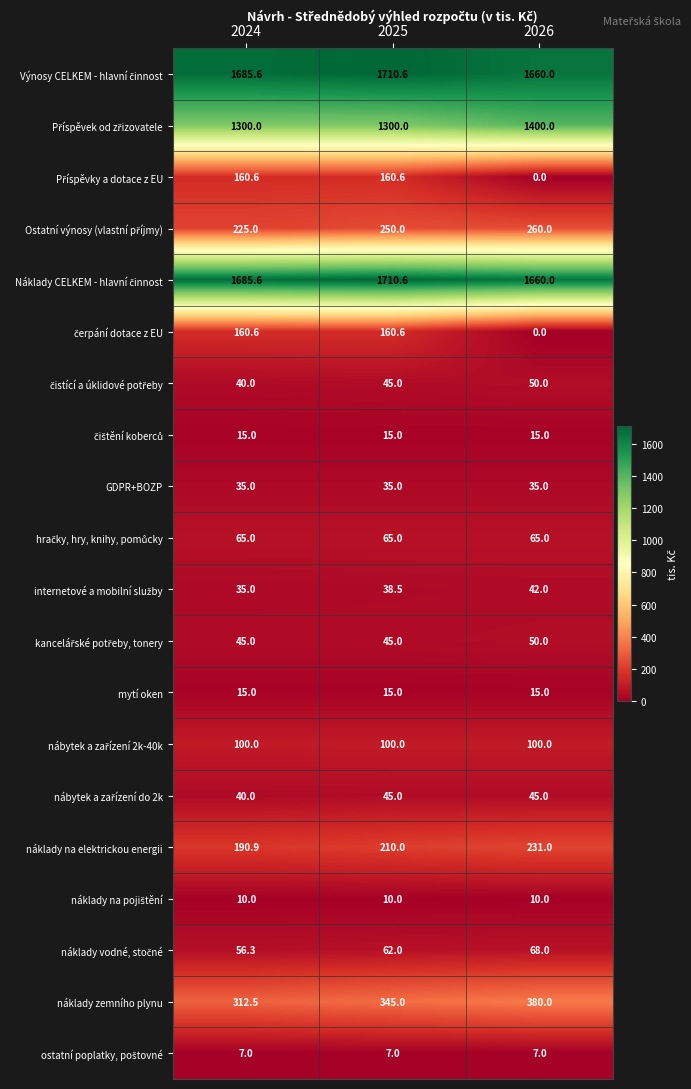

At which label is náklady na elektrickou energii closest to 210?

2025